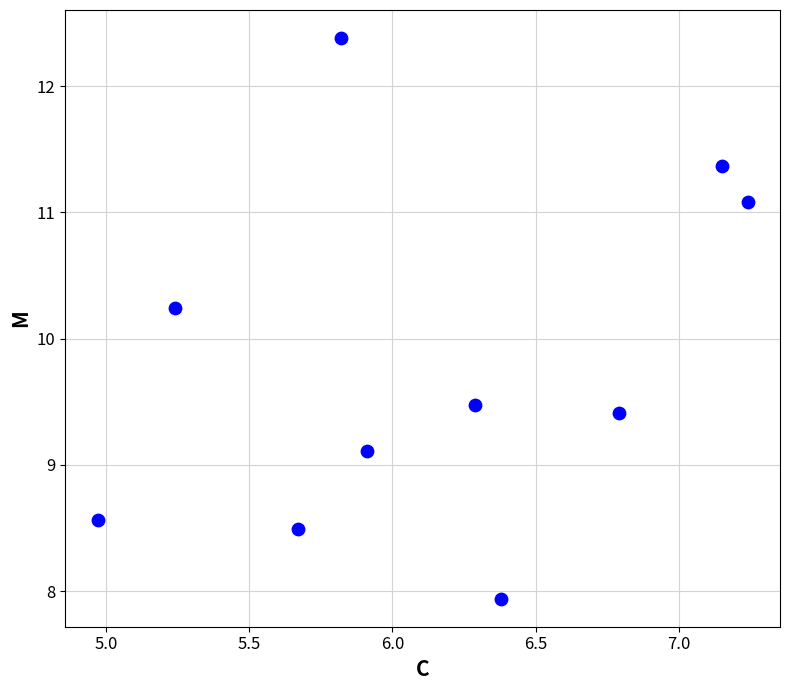

What is the range of Y values (max minus min)?

4.4